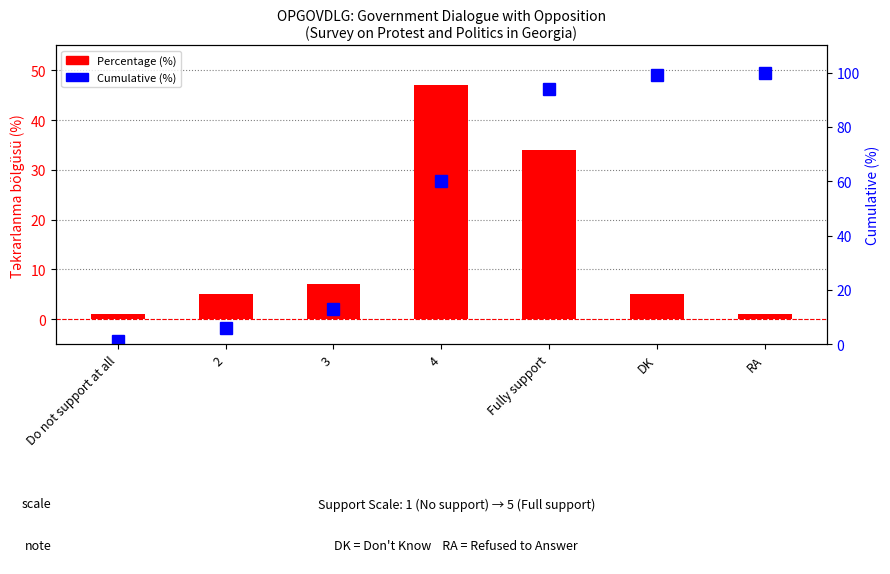

What is the difference between the maximum and minimum values in the Cumulative (%) series?

99